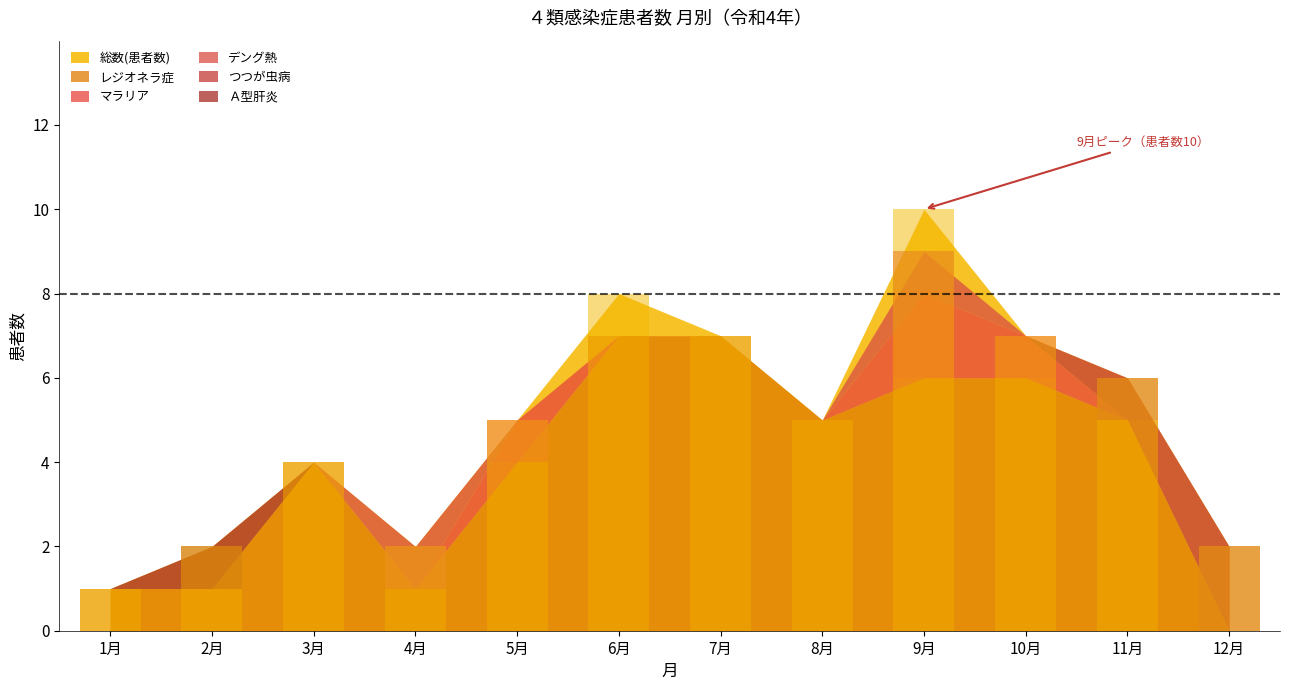

Rank the series at 10月 from highest to lowest value.

総数(患者数), レジオネラ症, マラリア, デング熱, つつが虫病, Ａ型肝炎